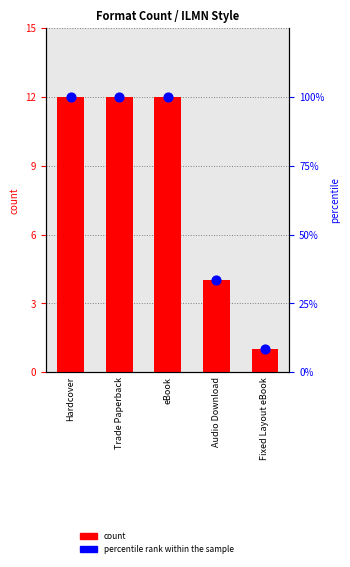

Which series contains the highest Y value?

percentile rank within the sample